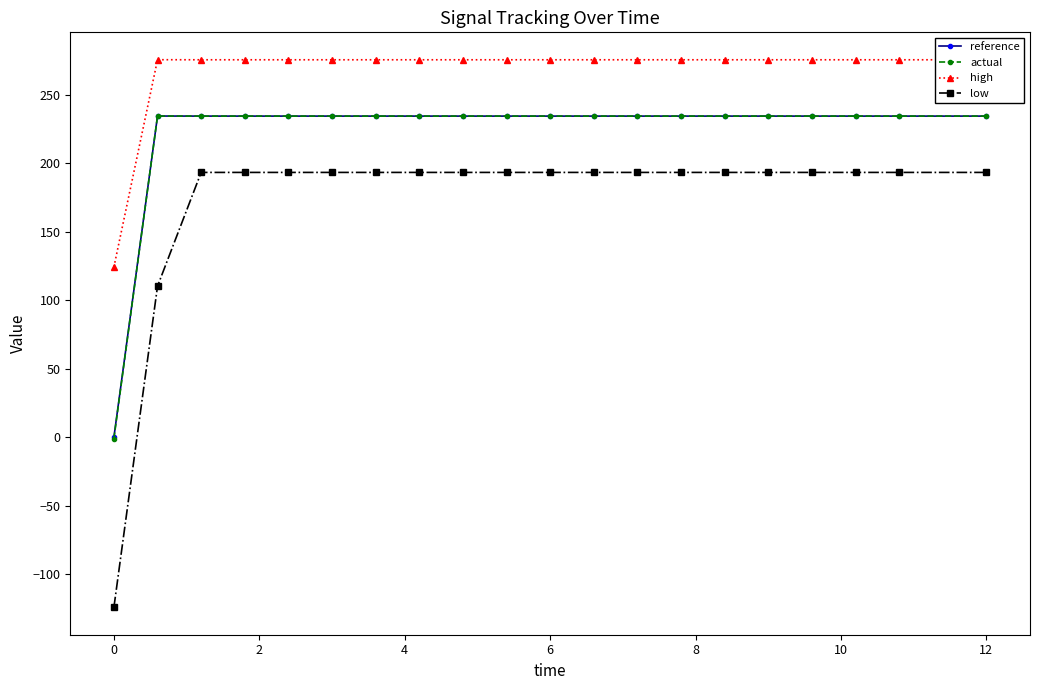

What is the maximum value shown in the chart?

275.4